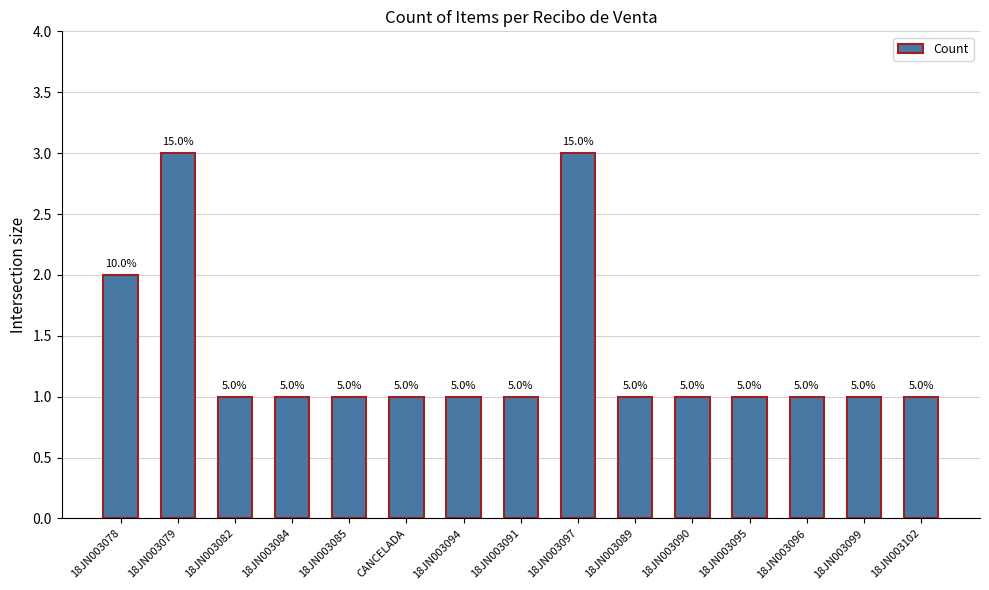

Is it true that the value at 18JN003089 is 0?

False